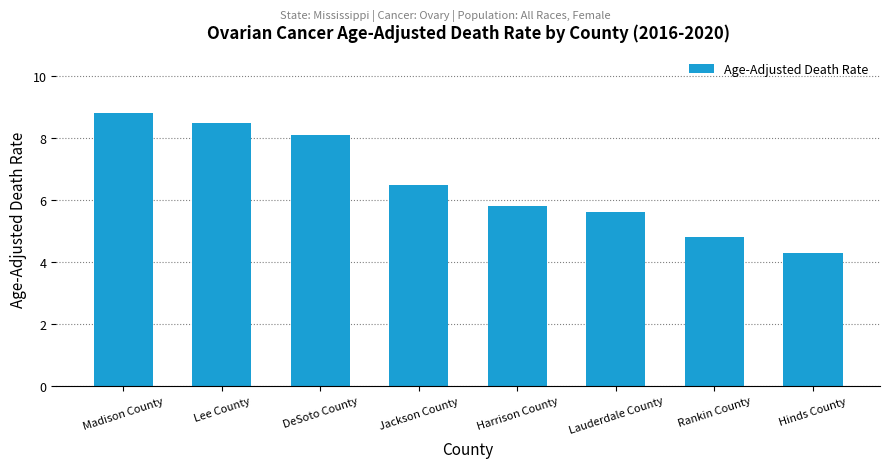

True or false: the data shows 9.6 at Jackson County.

False